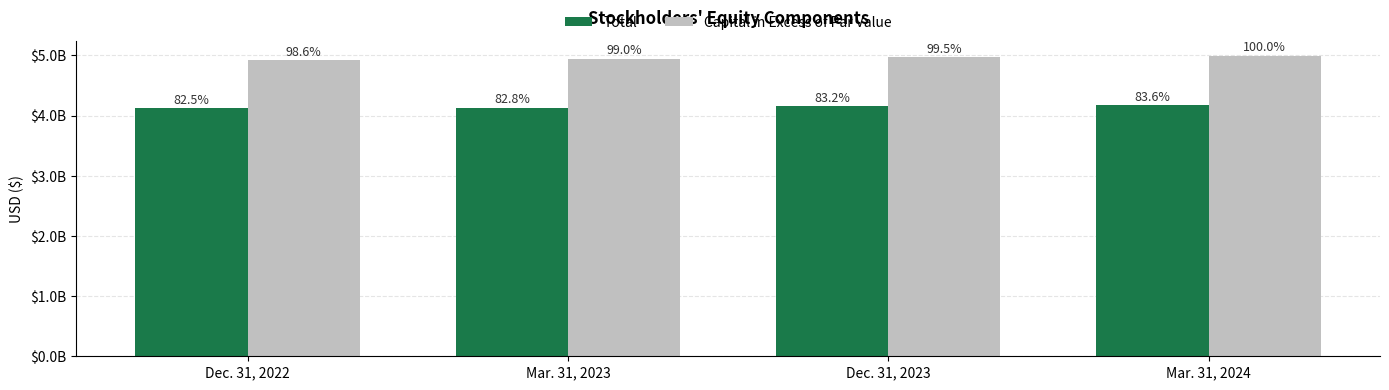

Reading left to right, list all the values displayed in this chart.

Total: 4123502000	4134872000	4157457000	4174858000
Capital in Excess of Par Value: 4928034000	4948024000	4971625000	4996698000